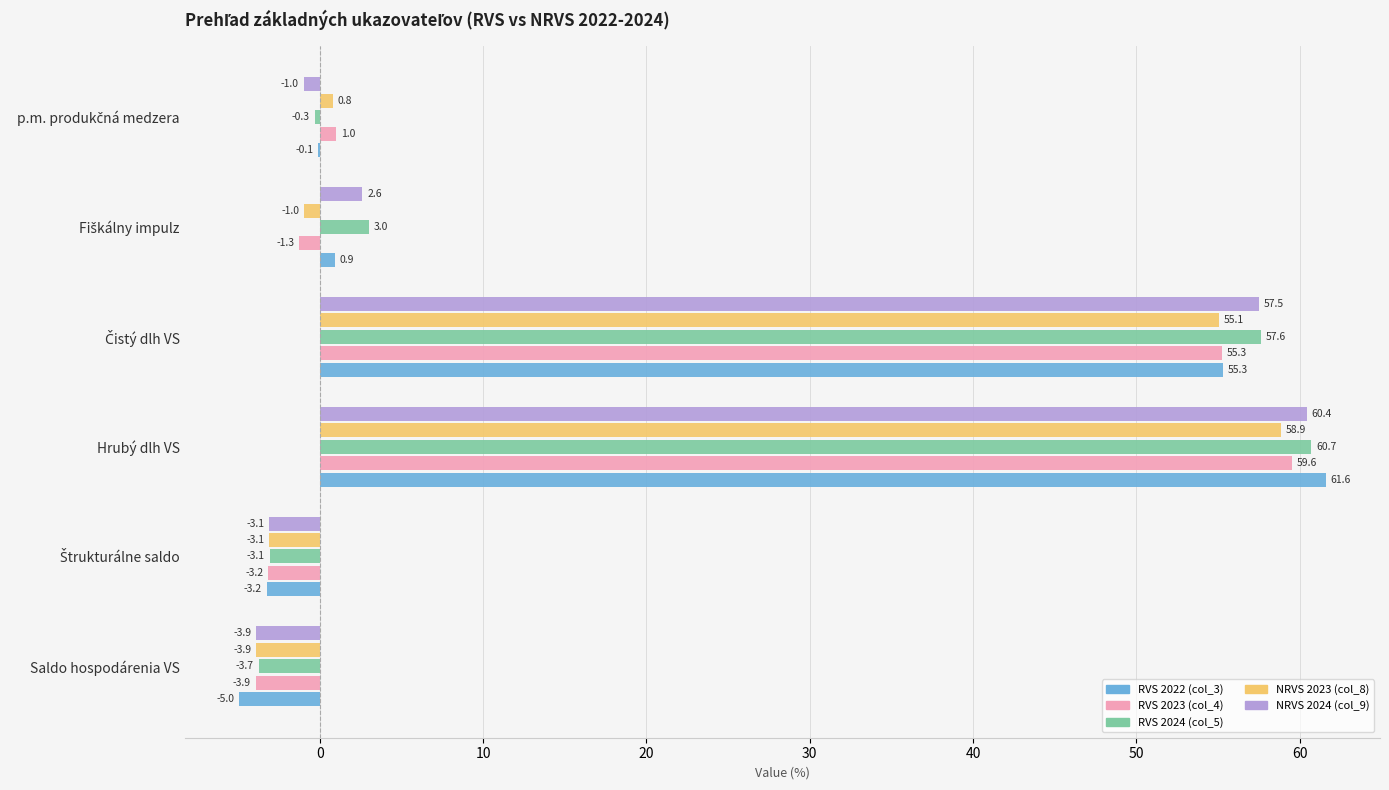

The value of RVS 2024 (col_5) at Hrubý dlh VS is 105.3. True or false?

False